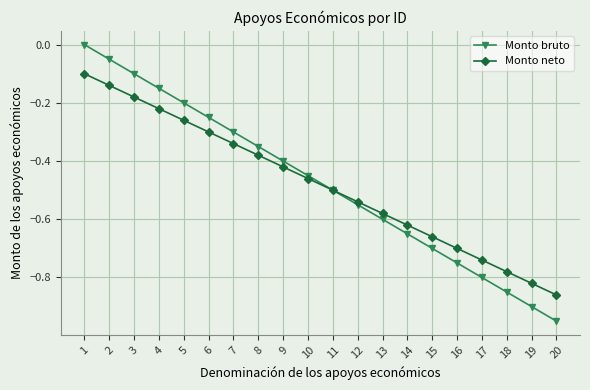

Which series has the largest range (max minus min)?

Monto bruto